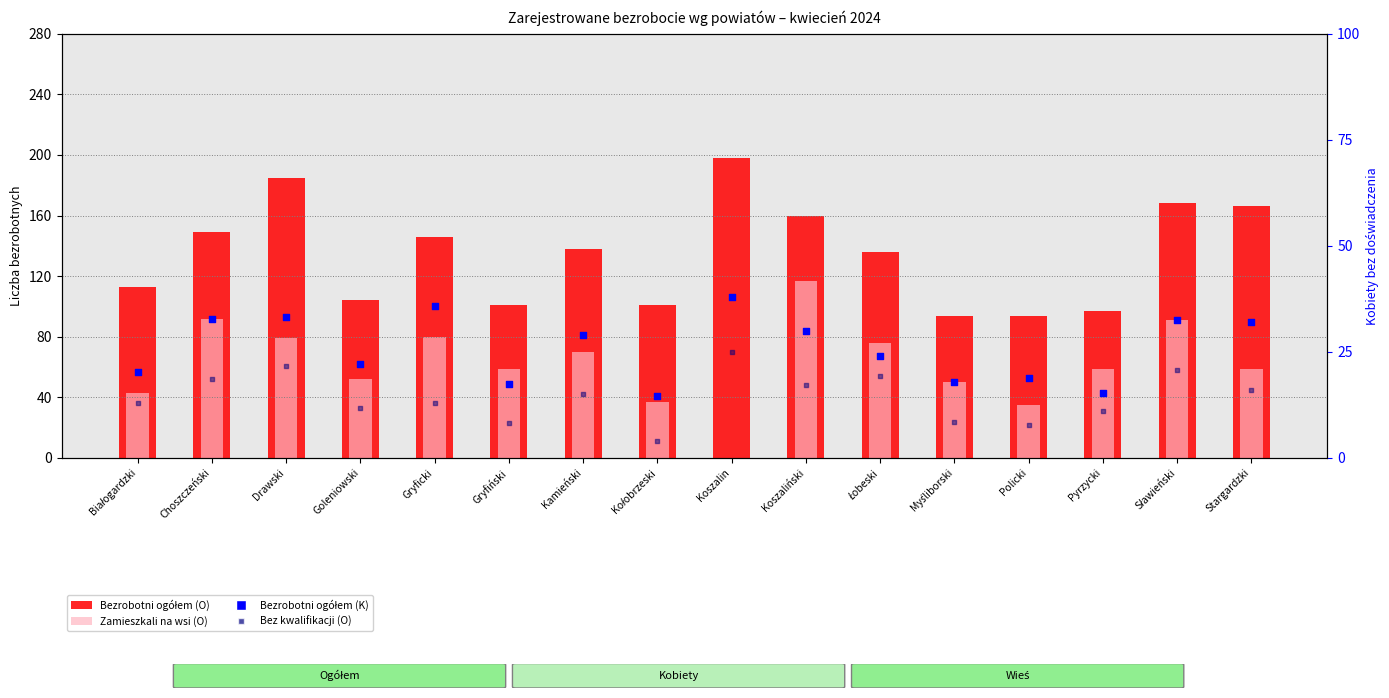

Which series has the largest total across all categories?

Bezrobotni ogółem (O)